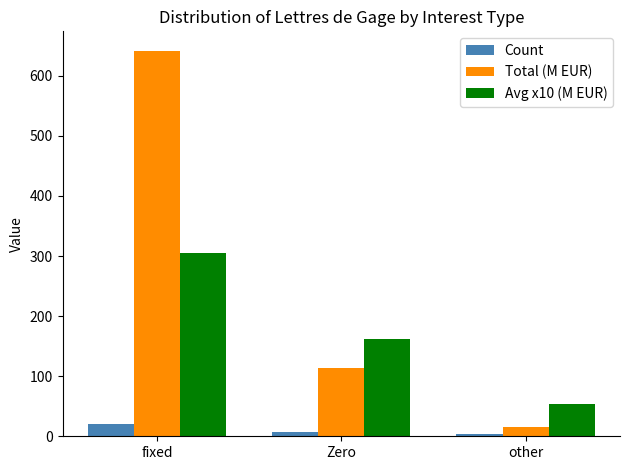

At fixed, list the series in order from largest to smallest.

Total (M EUR), Avg x10 (M EUR), Count